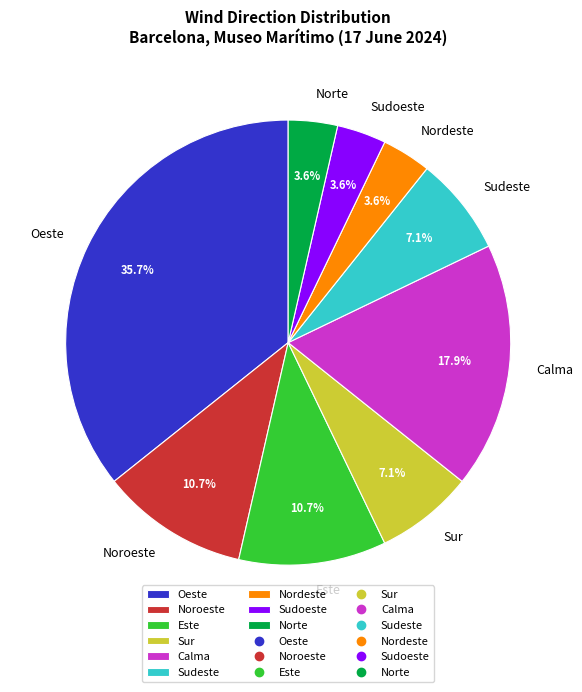

What percentage is the Nordeste slice, to the nearest percent?

4%